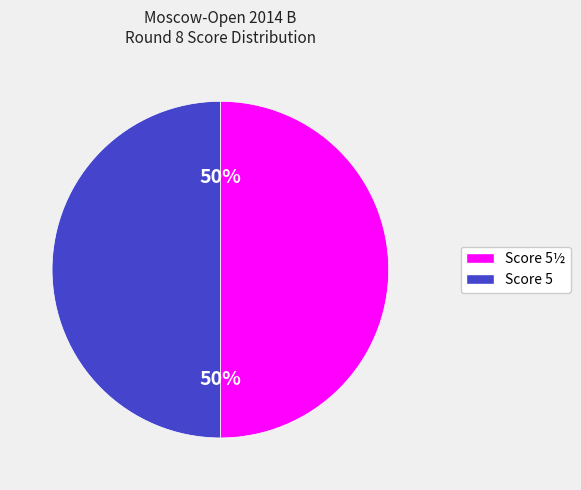

Do Score 5 and Score 5½ together represent more than half of the pie?

Yes